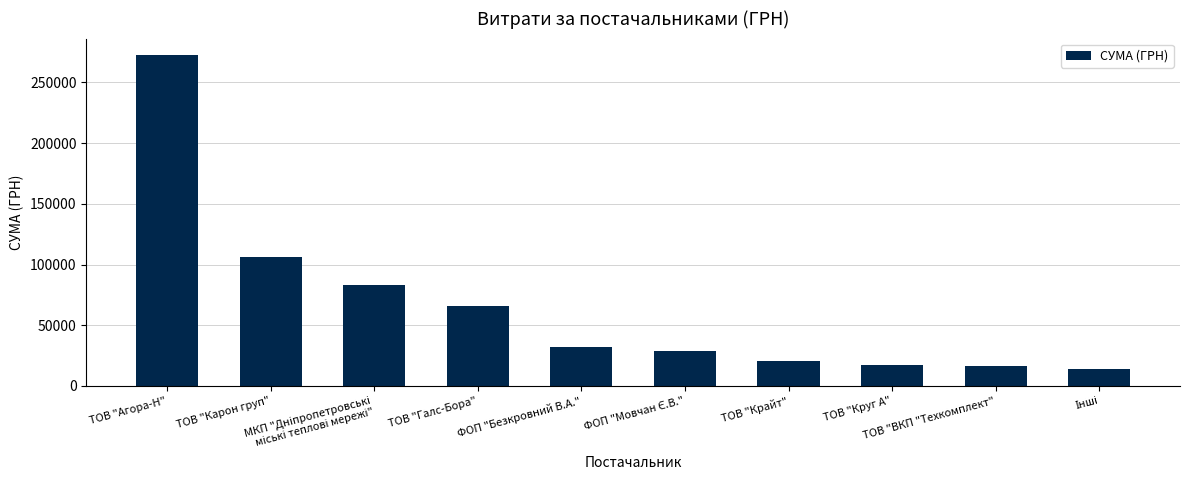

What is the label of the 7th bar from the right?

ТОВ "Галс-Бора"